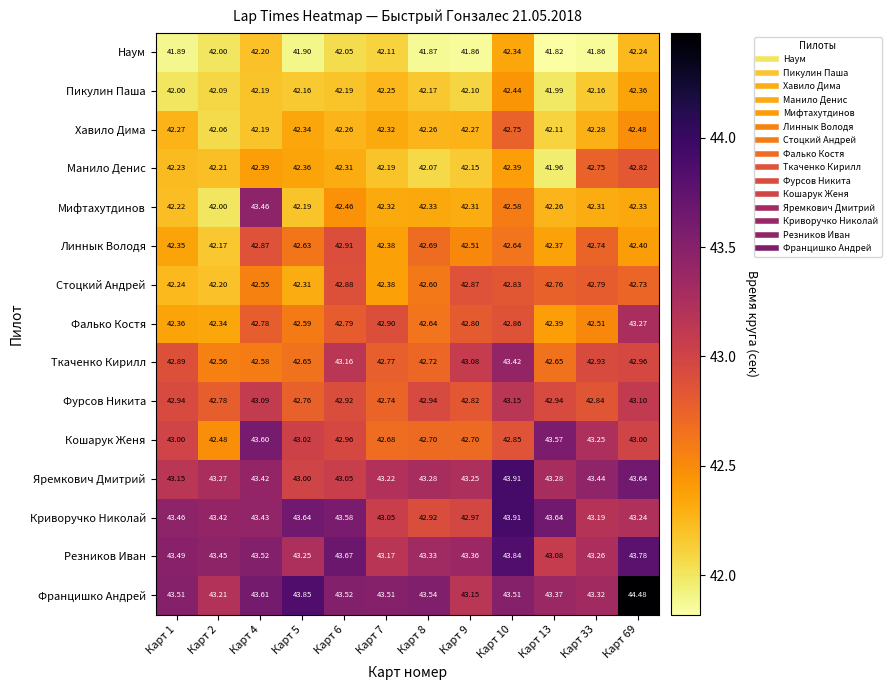

Between Карт 5 and Карт 33, which series saw the biggest shift?

Францишко Андрей